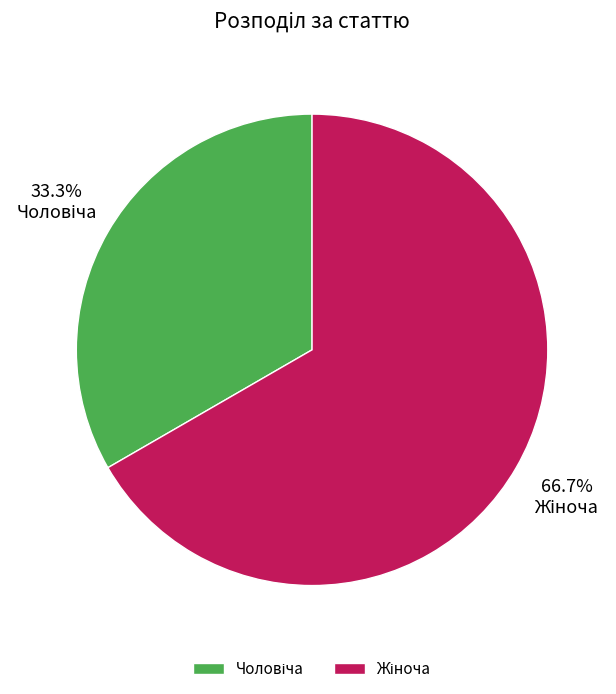

Is there any slice that represents more than half of the pie?

Yes